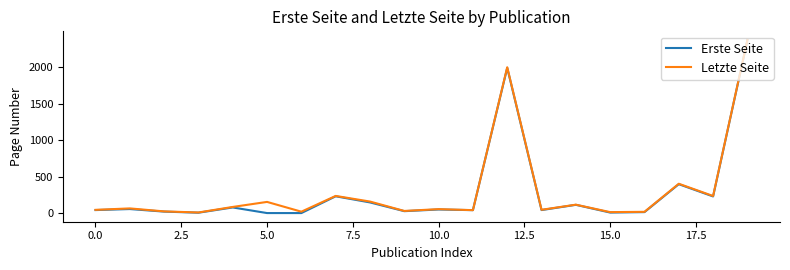

Which series has the widest spread of values?

Erste Seite